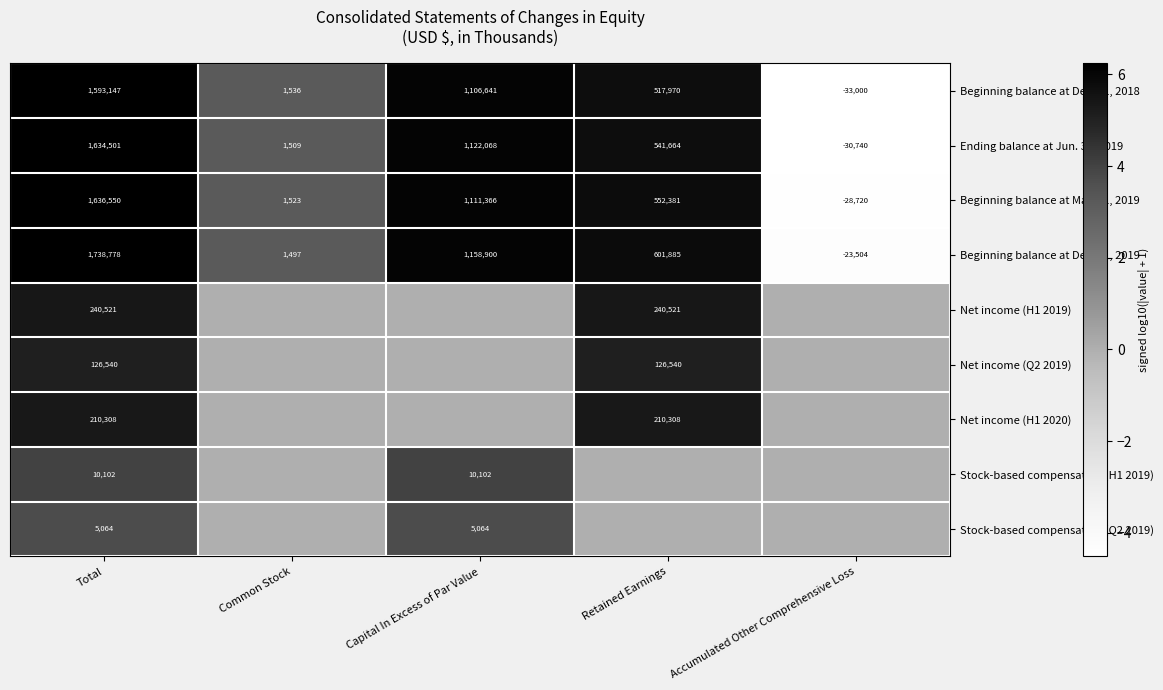

How many data points does each series have?

5